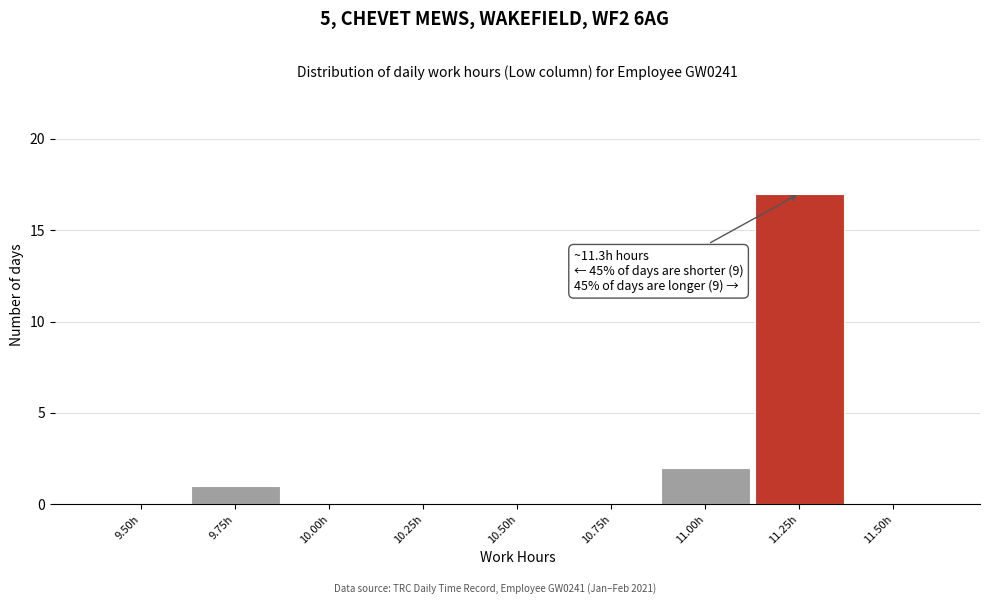

Reading right to left, transcribe all the data shown in this chart.

11.50h=0	11.25h=17	11.00h=2	10.75h=0	10.50h=0	10.25h=0	10.00h=0	9.75h=1	9.50h=0